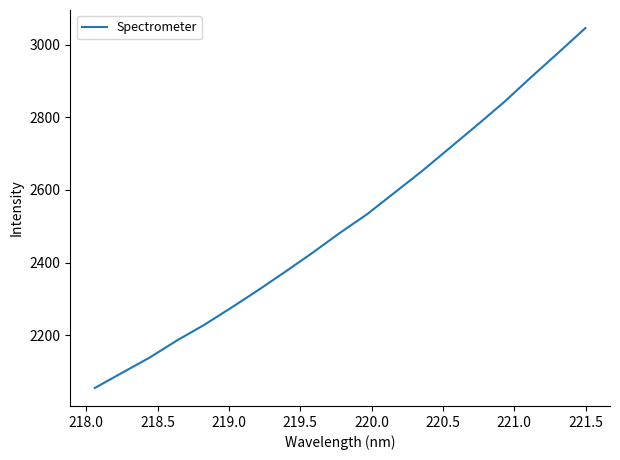

How many values are below 2482?

9